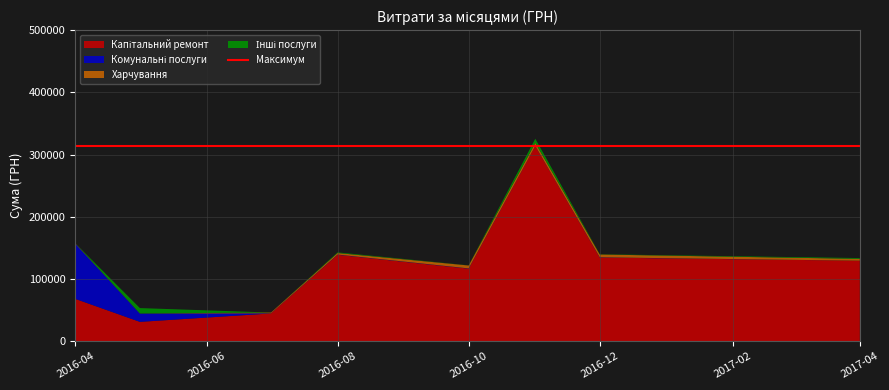

Reading right to left, extract all data points from this chart.

Капітальний ремонт: 7=129392.8	6=134483.0	5=313793.7	4=116622.6	3=138905.7	2=44546.3	1=30978.0	0=67870.2
Комунальні послуги: 7=0.0	6=361.8	5=215.5	4=359.1	3=361.8	2=199.0	1=13386.1	0=88624.9
Харчування: 7=2945.8	6=4492.8	5=4887.2	4=4695.3	3=2450.2	2=1222.9	1=120.0	0=551.0
Інші послуги: 7=1303.5	6=360.7	5=6700.0	4=173.9	3=1049.9	2=11.2	1=8661.0	0=97.8